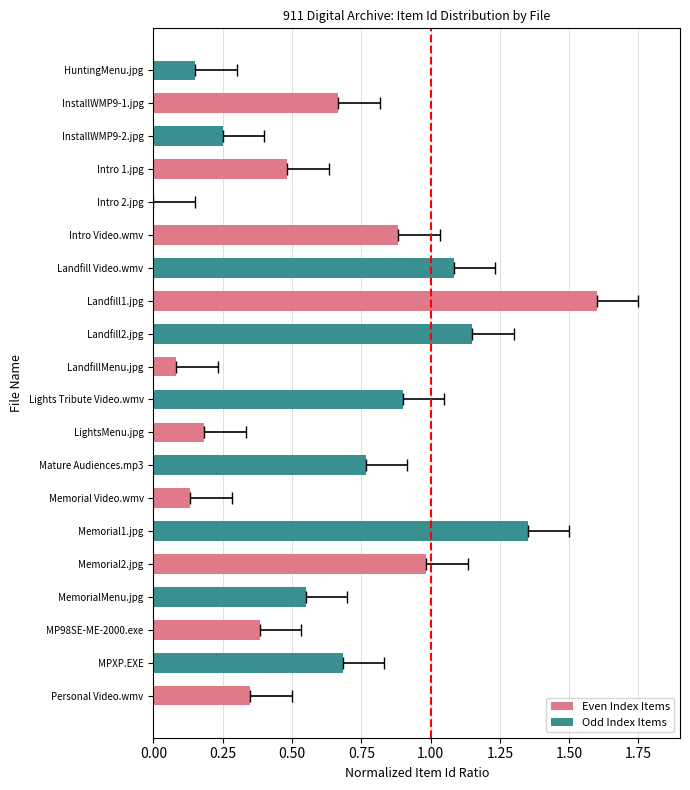

List the labels in order of value, largest first.

Landfill1.jpg, Memorial1.jpg, Landfill2.jpg, Landfill Video.wmv, Memorial2.jpg, Lights Tribute Video.wmv, Intro Video.wmv, Mature Audiences.mp3, MPXP.EXE, InstallWMP9-1.jpg, MemorialMenu.jpg, Intro 1.jpg, MP98SE-ME-2000.exe, Personal Video.wmv, InstallWMP9-2.jpg, LightsMenu.jpg, HuntingMenu.jpg, Memorial Video.wmv, LandfillMenu.jpg, Intro 2.jpg